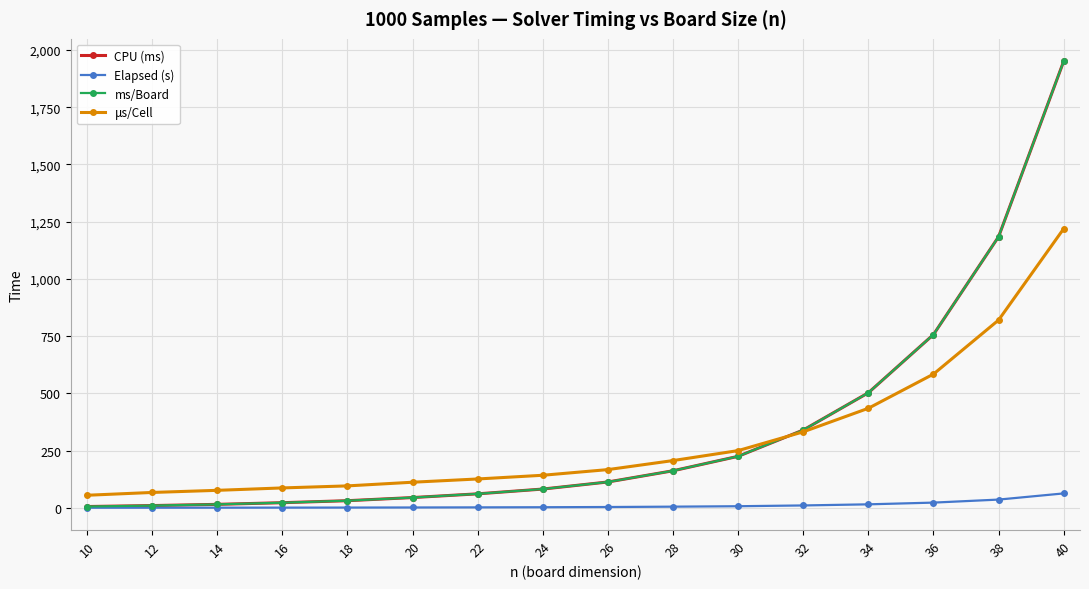

Between 12 and 36, which series saw the biggest shift?

CPU (ms)